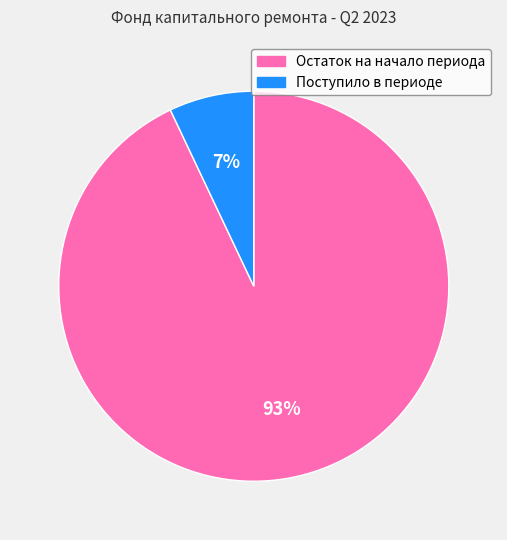

To the nearest percent, what is the difference between the largest and smallest slice percentages?

86%